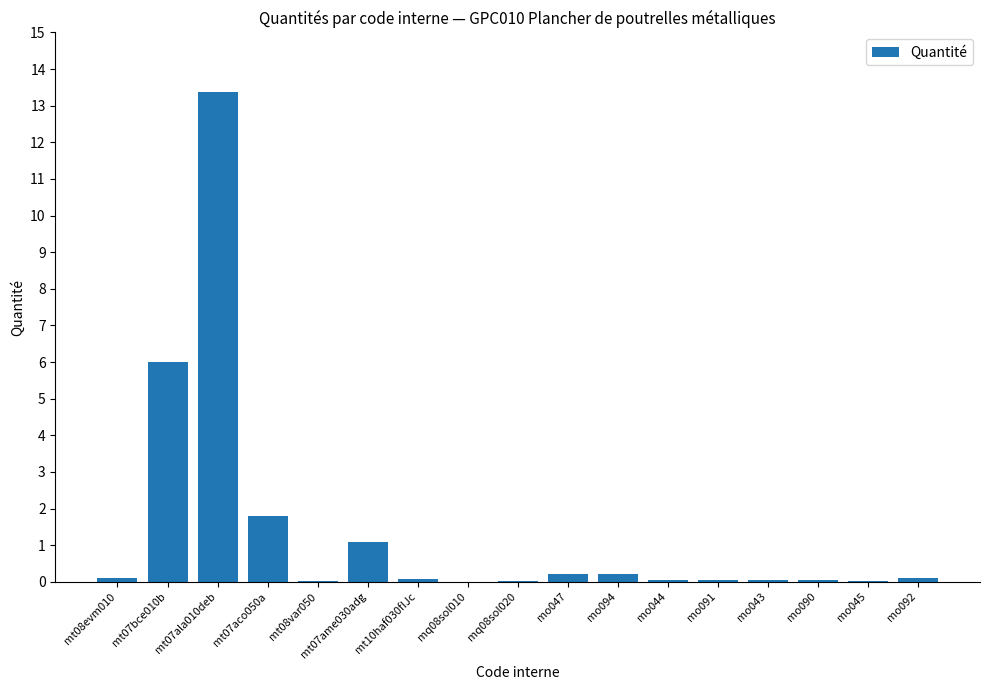

Between mt07bce010b and mt10haf030fIJc, which is larger?

mt07bce010b